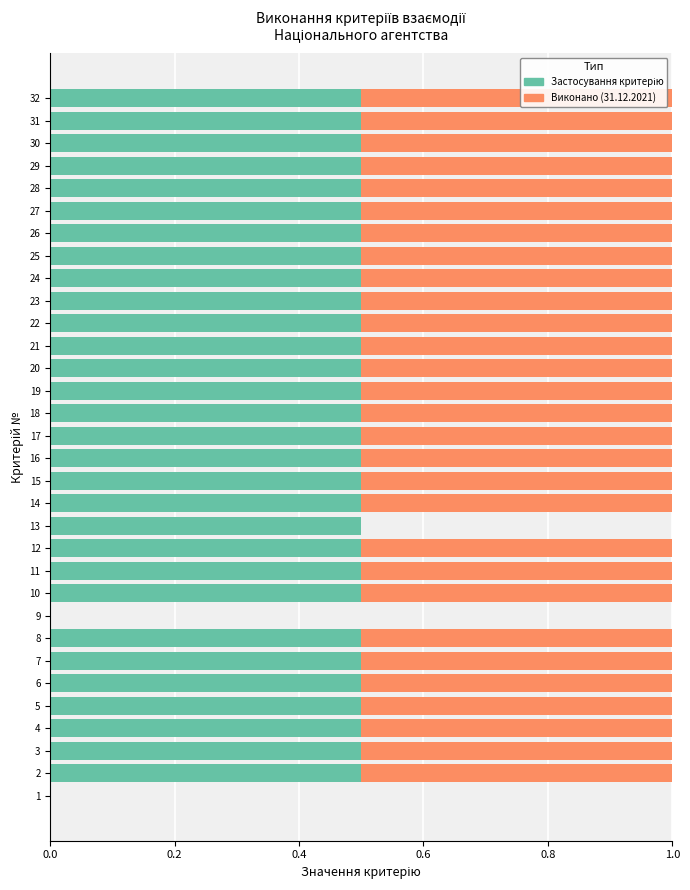

What is the total value across all series at 7?

1.0